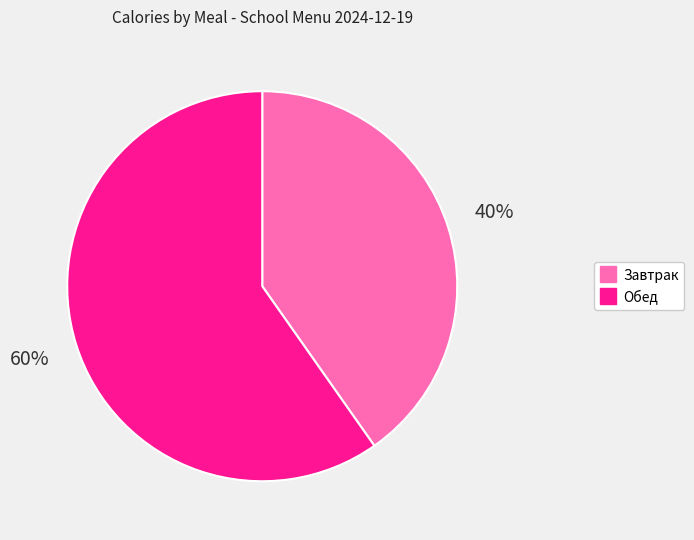

To the nearest percent, what is the combined percentage of Завтрак and Обед?

100%